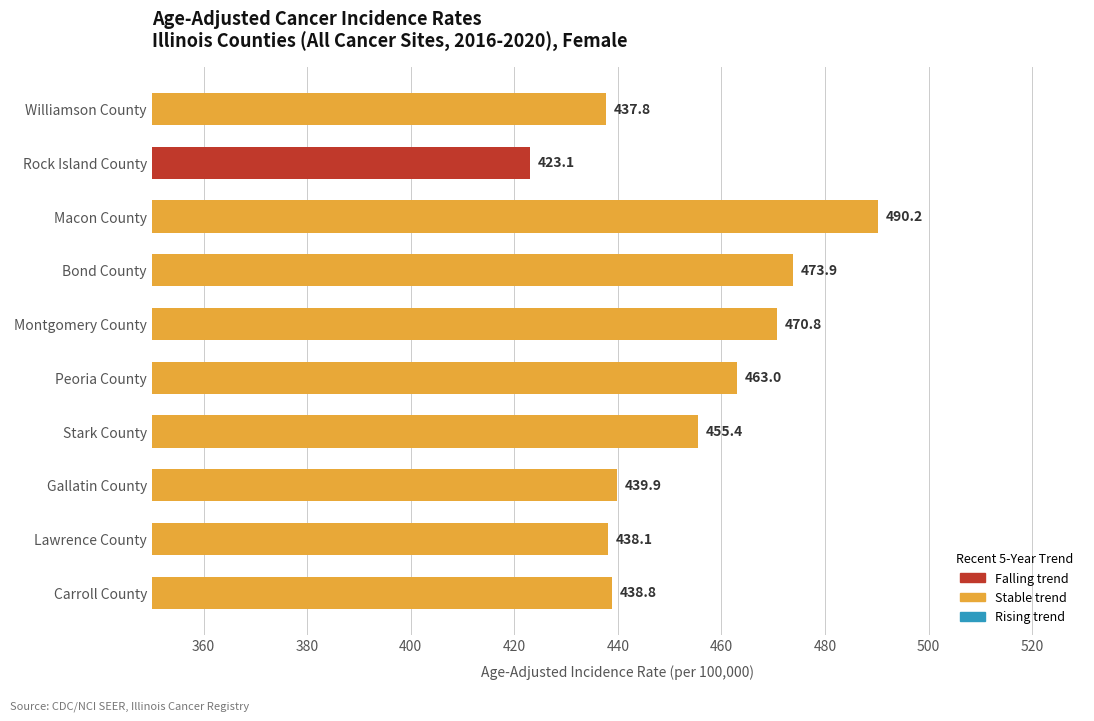

Count the number of categories in the chart.

10